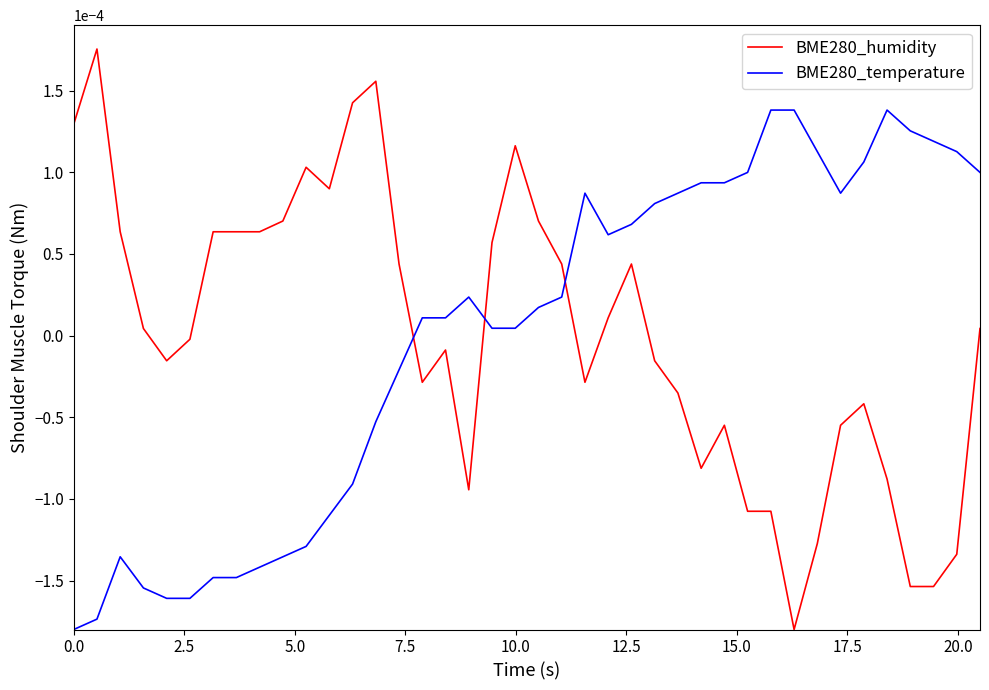

True or false: BME280_humidity and BME280_temperature intersect in this chart.

True